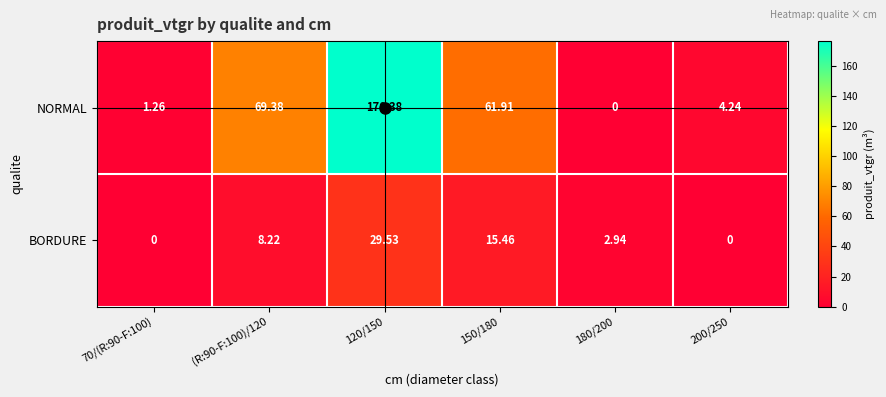

Which series has the largest range (max minus min)?

NORMAL